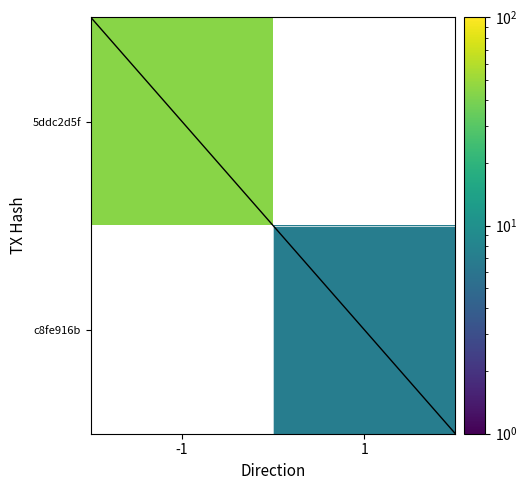

Rank the series by their average value, from highest to lowest.

5ddc2d5f, c8fe916b